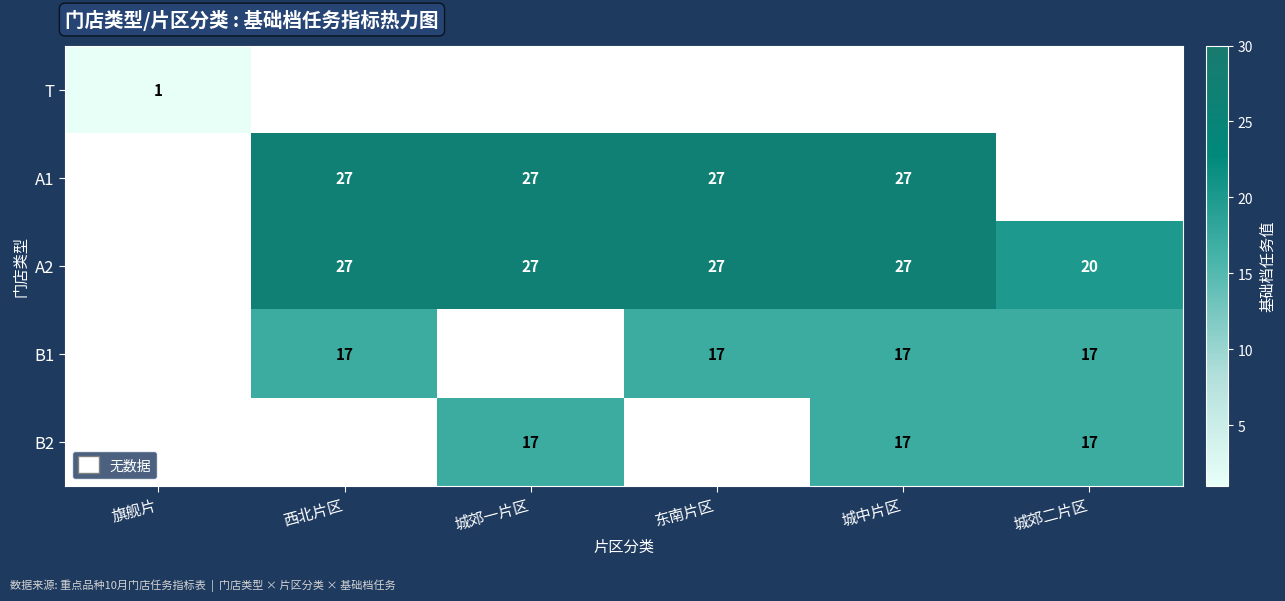

True or false: A2 has a value of 6 at 城中片区.

False